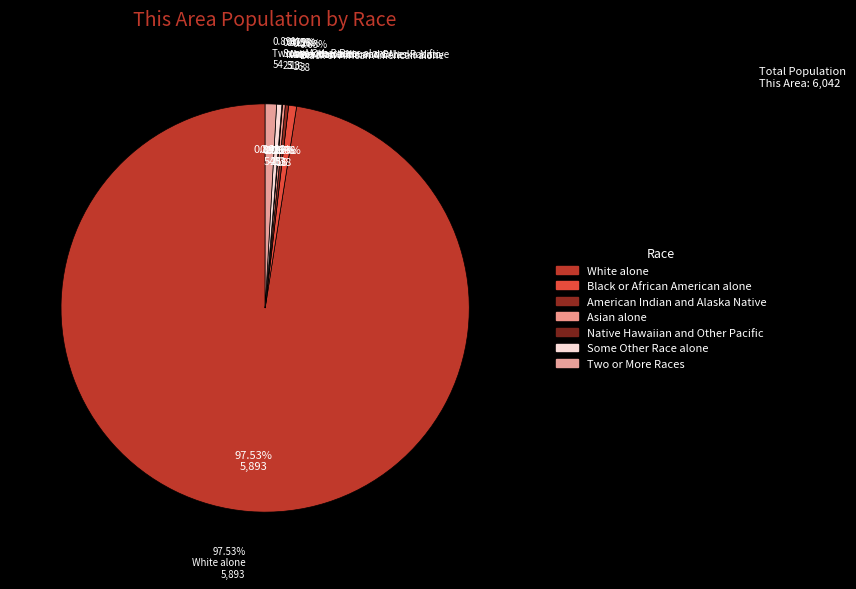

What is the total percentage of Black or African American alone and Two or More Races?

1.5%